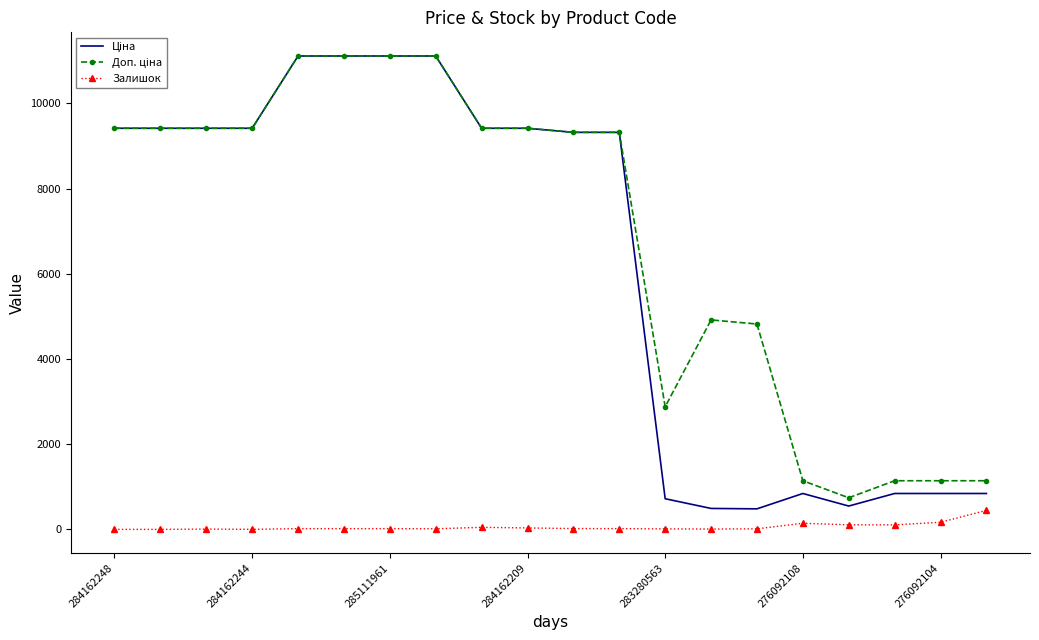

Which series has the largest total across all categories?

Доп. ціна